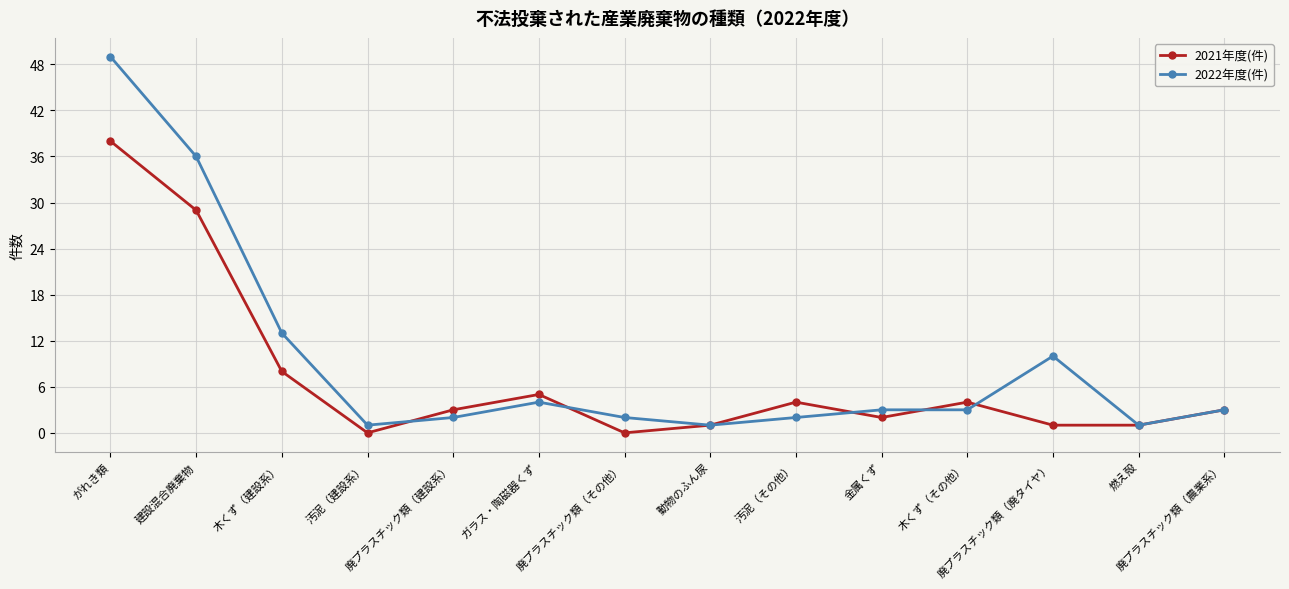

What is the sum of all 2021年度(件) values?

99